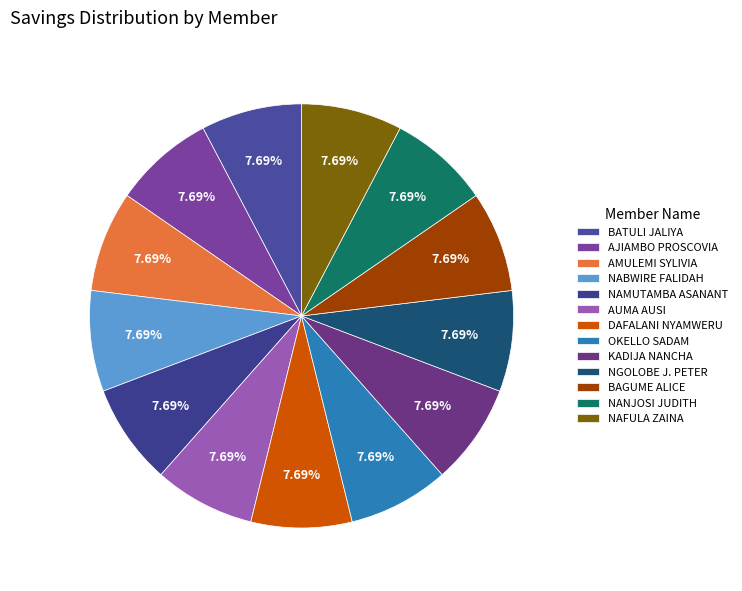

The OKELLO SADAM slice represents 8% of the pie. True or false?

True